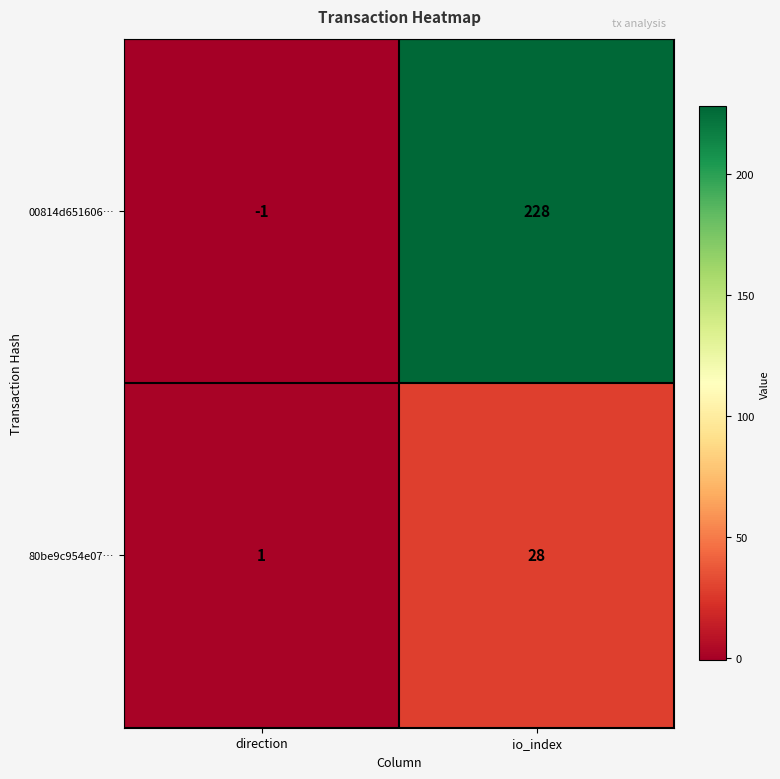

Which series has the widest spread of values?

00814d651606…